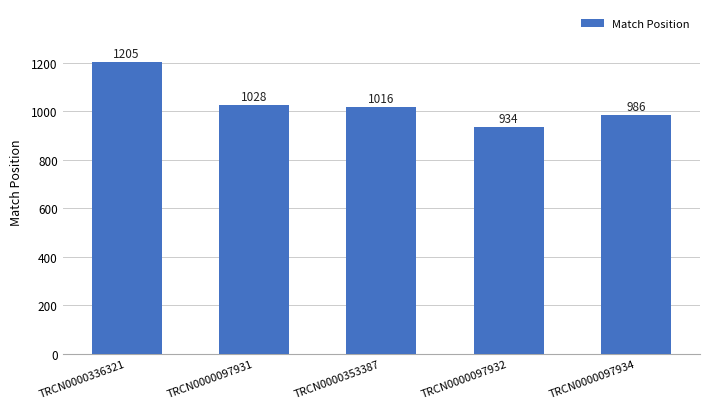

What is the change in value from TRCN0000097931 to TRCN0000353387?

-12